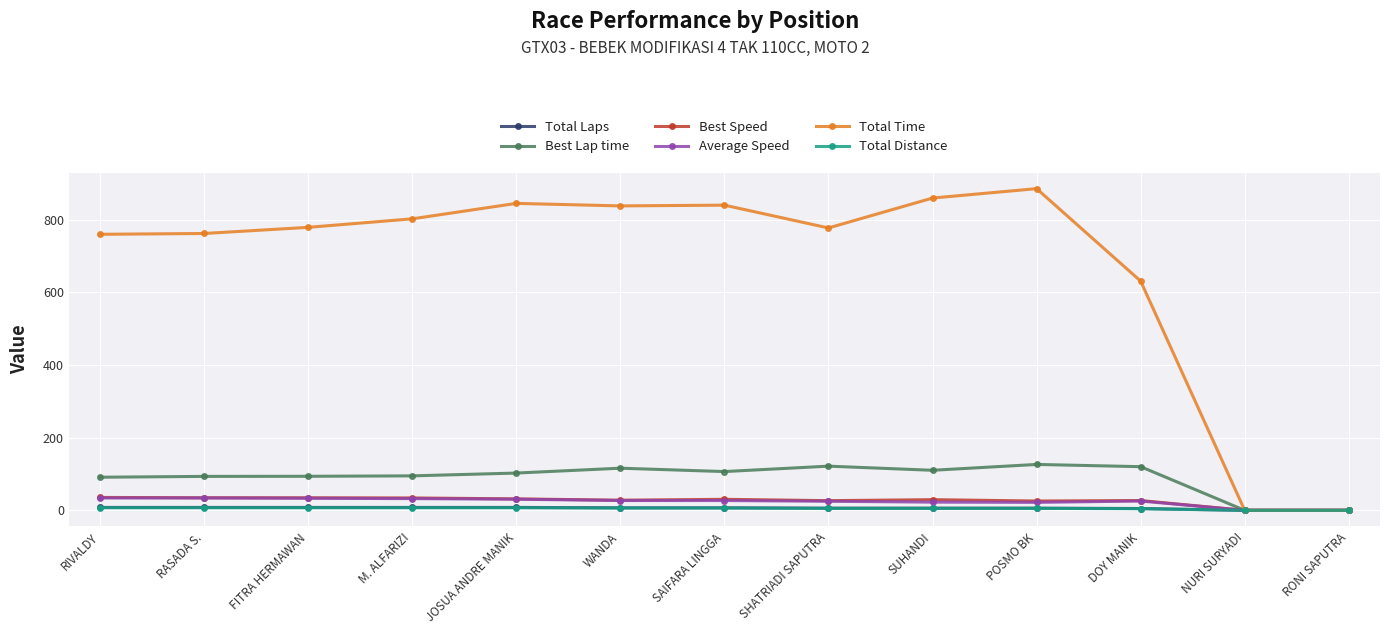

What is the average value of the Average Speed series?

24.1